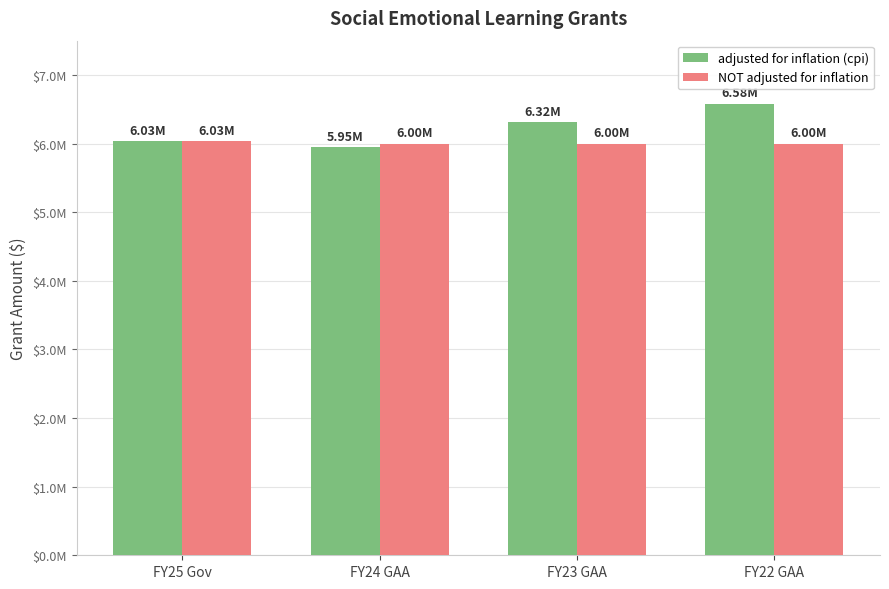

Does the chart contain stacked bars?

No